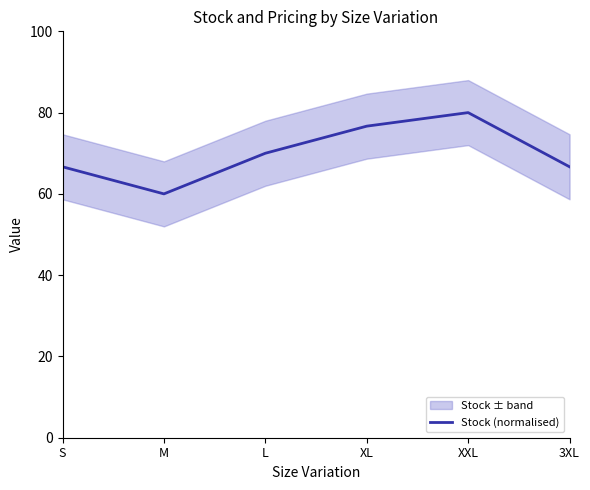

The chart shows a value of 76.7 at XL. True or false?

True